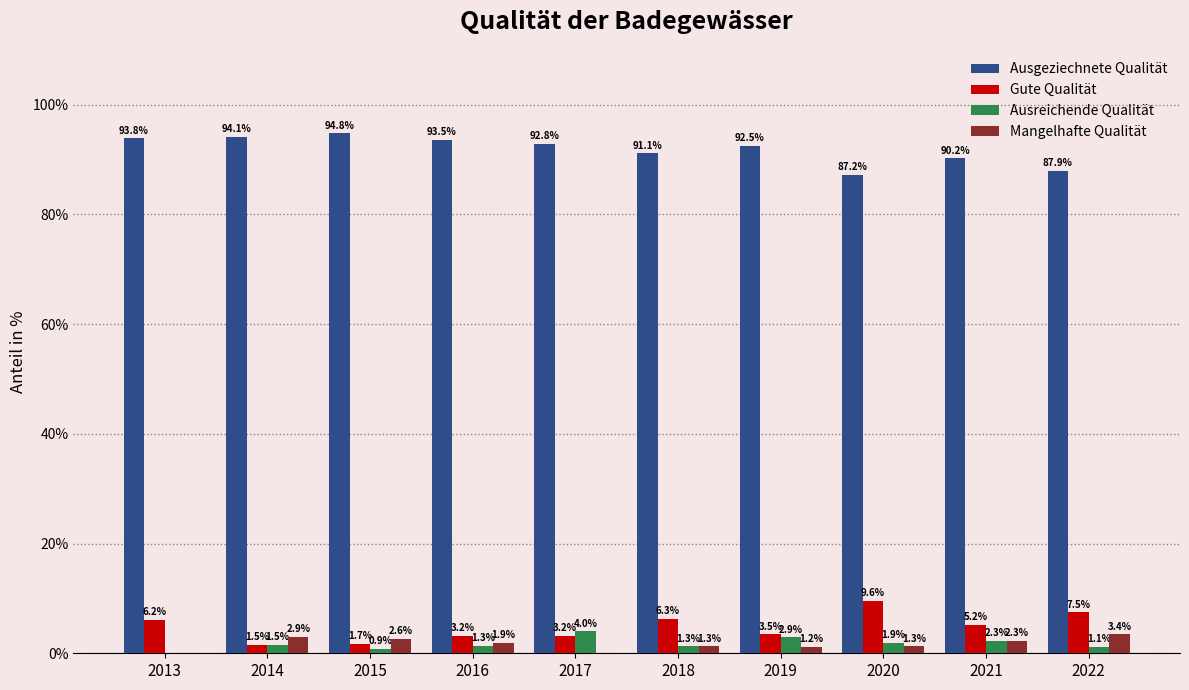

What is the total value across all series at 2020?

100.0